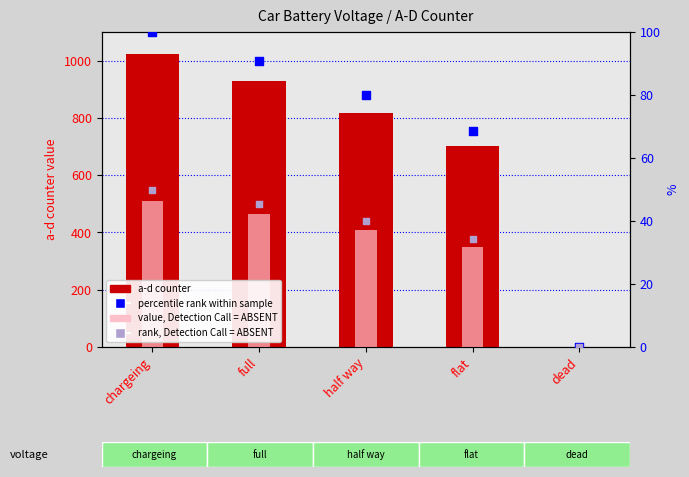

What is the total value across all series at full?

1528.1